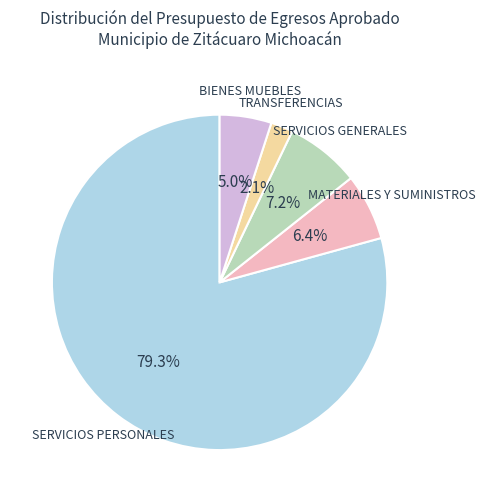

To the nearest percent, what is the average slice percentage?

20%